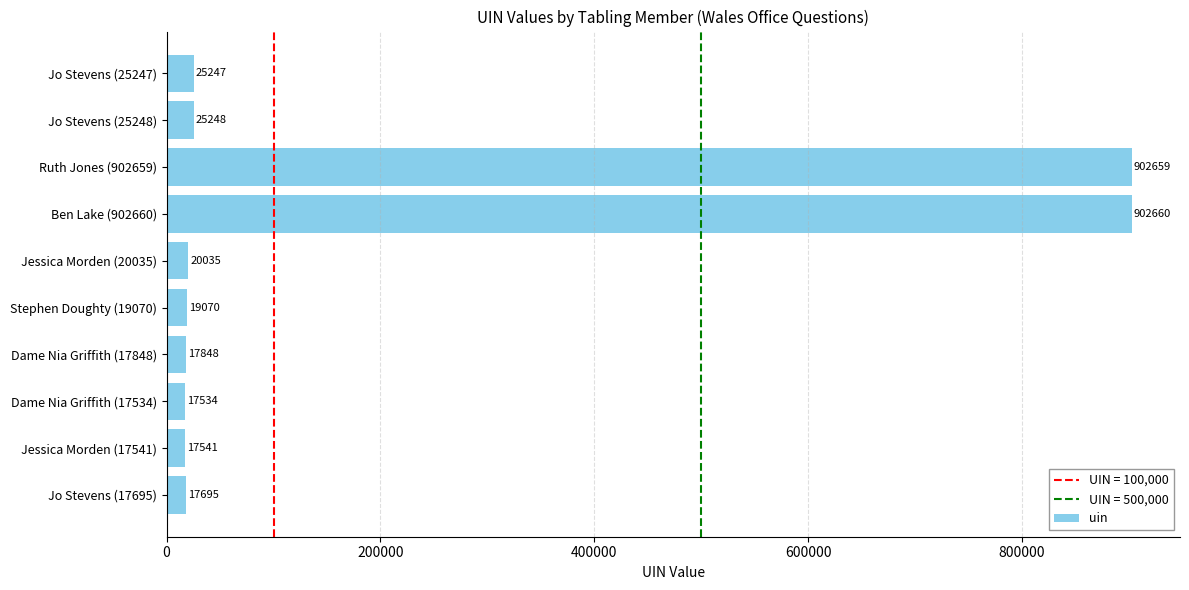

The chart shows a value of 902660 at Ben Lake (902660). True or false?

True